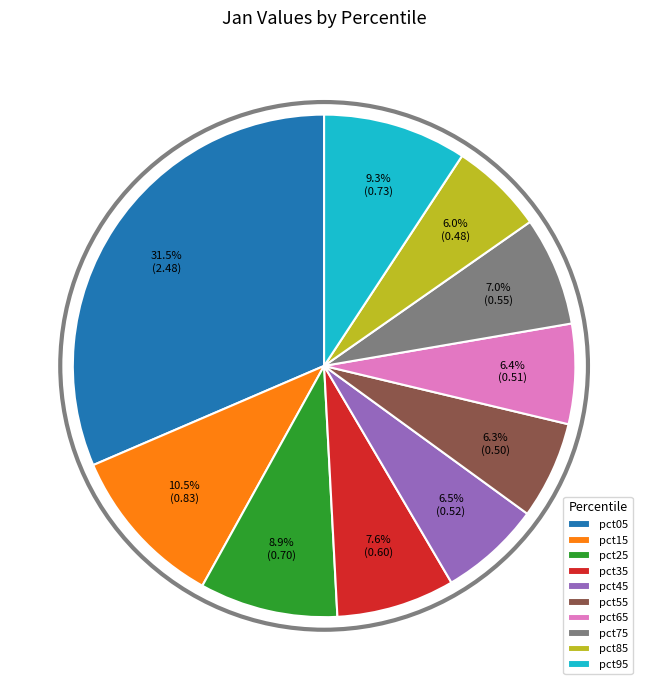

What is the largest slice in the pie chart?

pct05